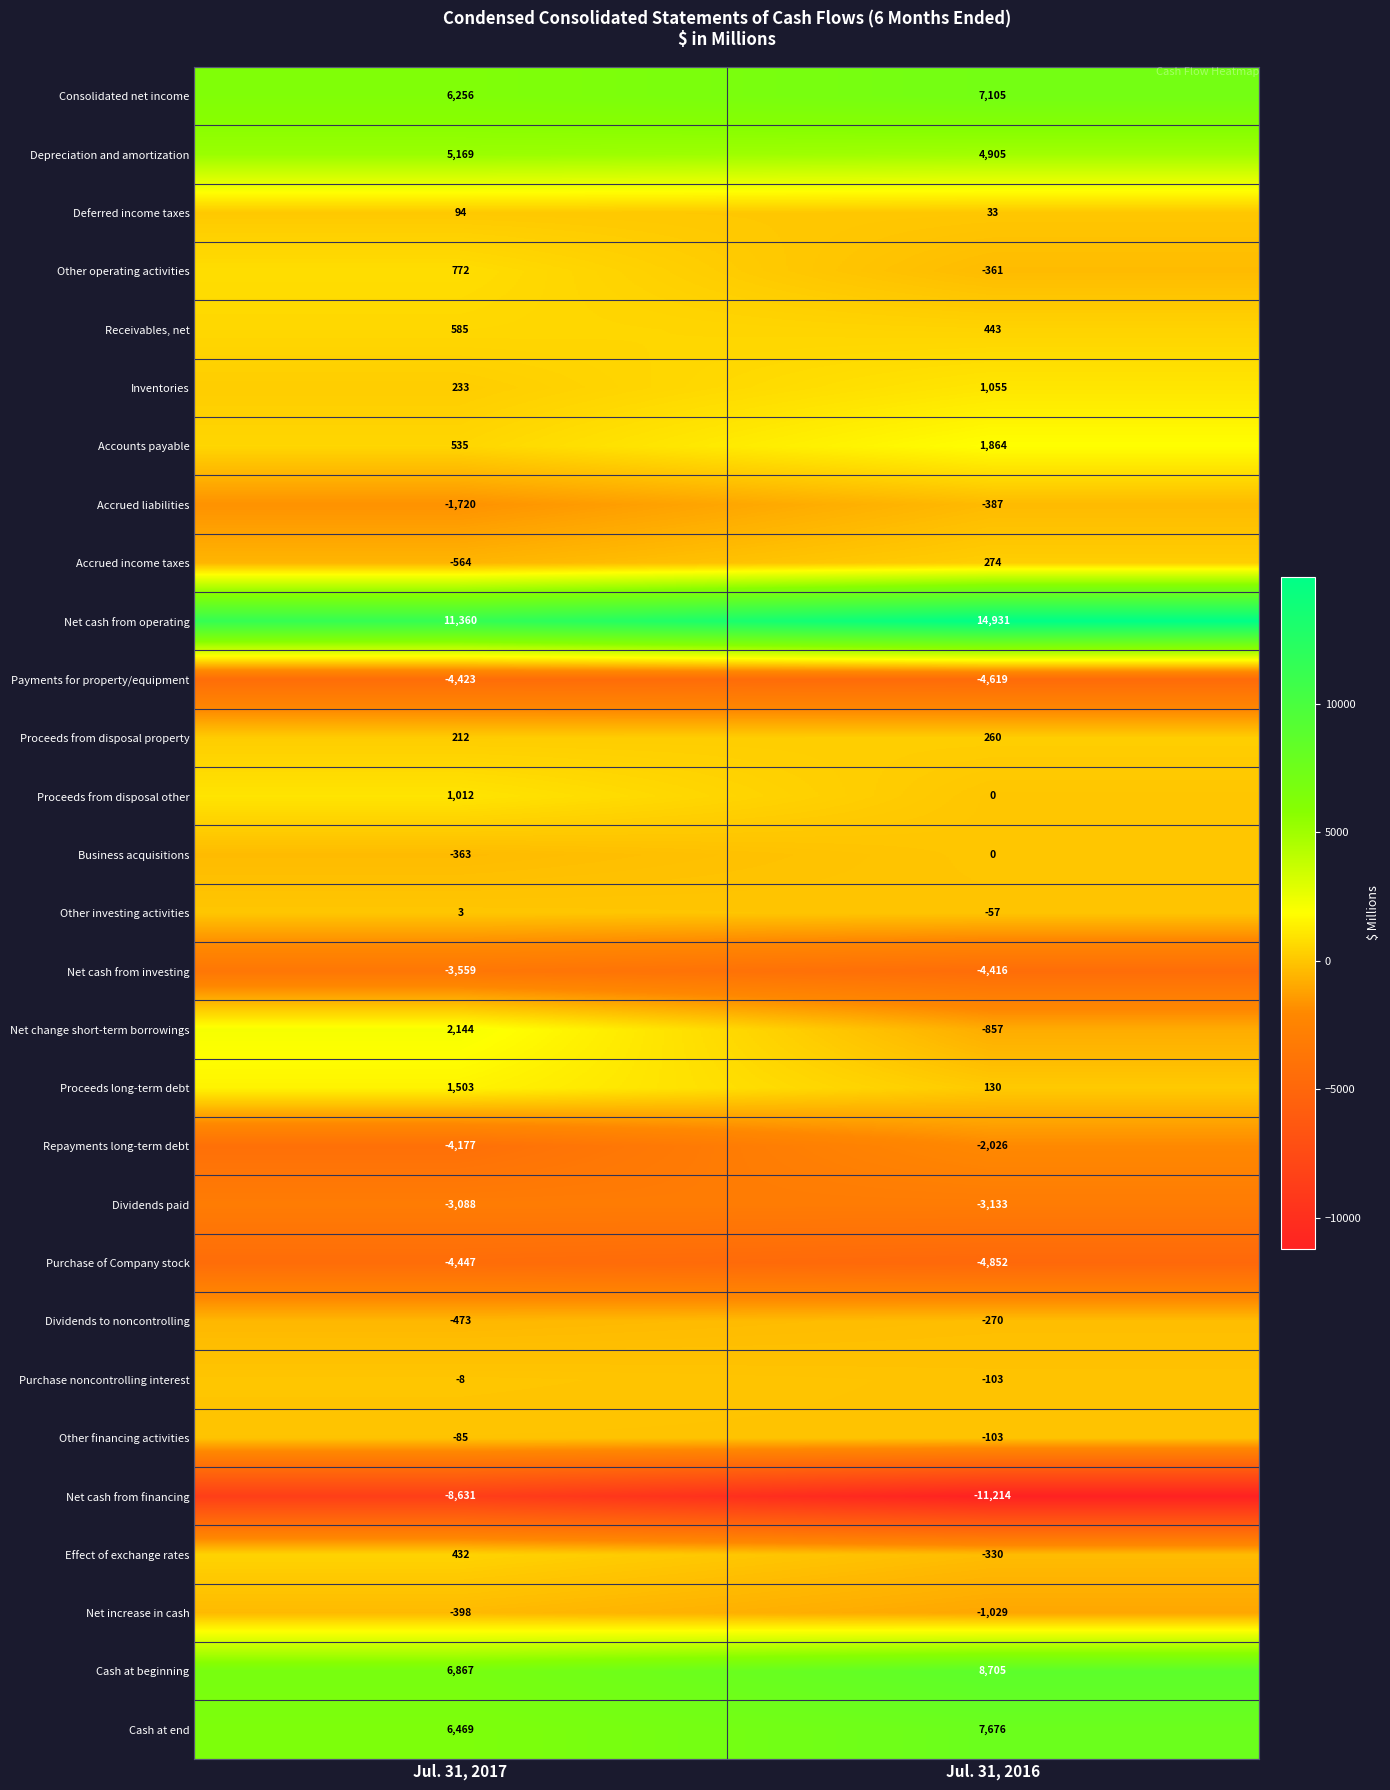

Which series has the largest total across all categories?

Net cash from operating